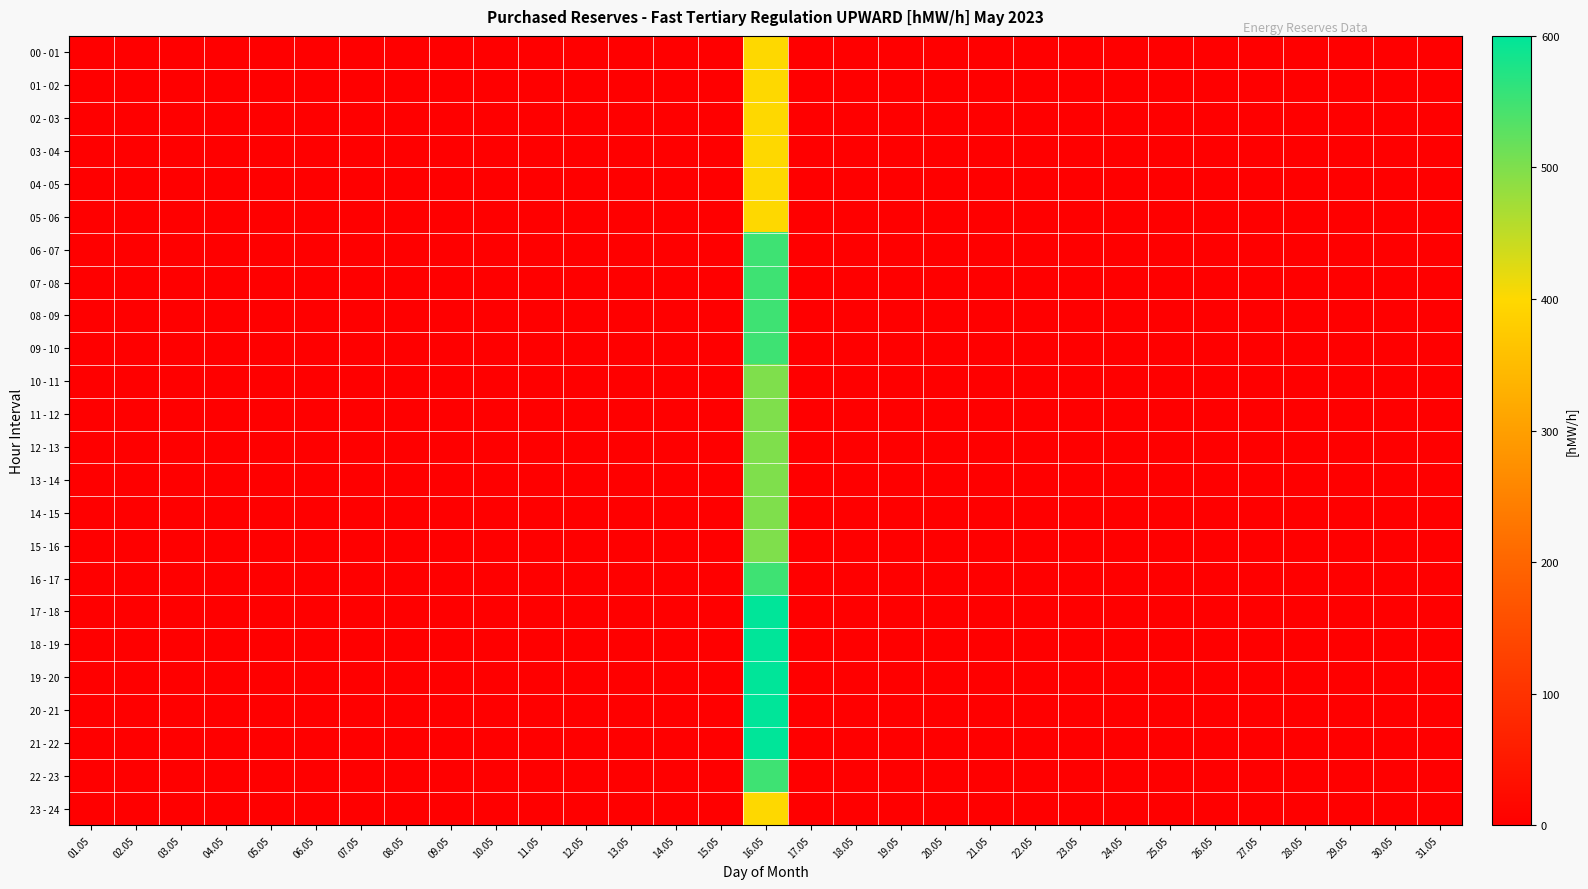

List the series in order of their peak value, lowest first.

00 - 01, 01 - 02, 02 - 03, 03 - 04, 04 - 05, 05 - 06, 23 - 24, 10 - 11, 11 - 12, 12 - 13, 13 - 14, 14 - 15, 15 - 16, 06 - 07, 07 - 08, 08 - 09, 09 - 10, 16 - 17, 22 - 23, 17 - 18, 18 - 19, 19 - 20, 20 - 21, 21 - 22